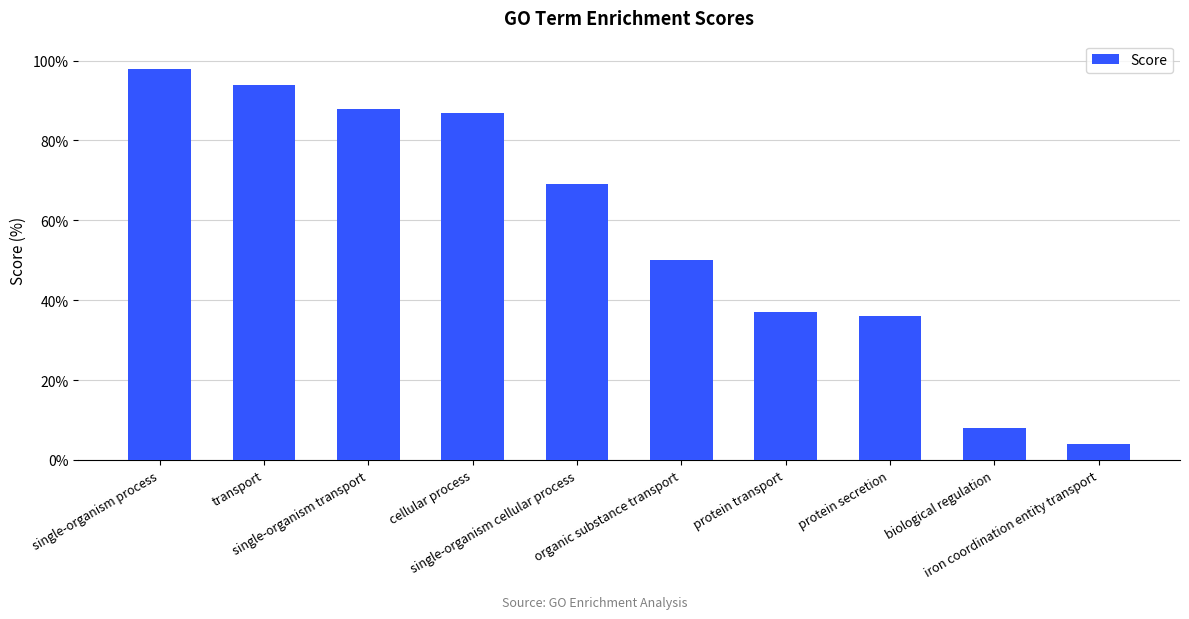

Which label corresponds to the smallest value in the chart?

iron coordination entity transport